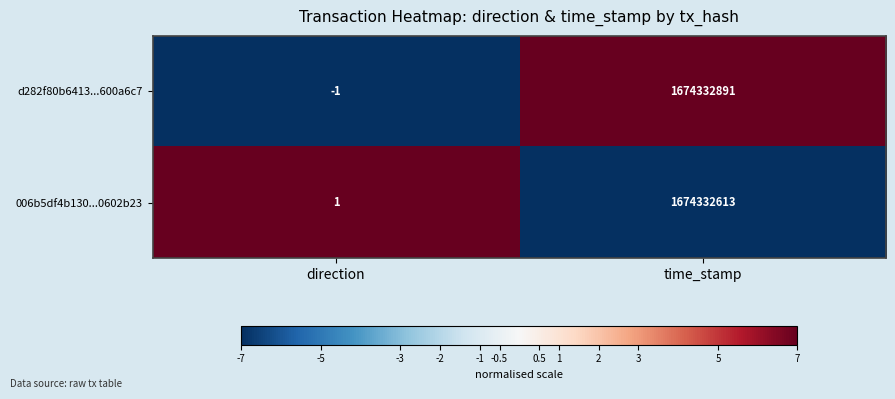

What is the average value of the d282f80b6413...600a6c7 series?

837166445